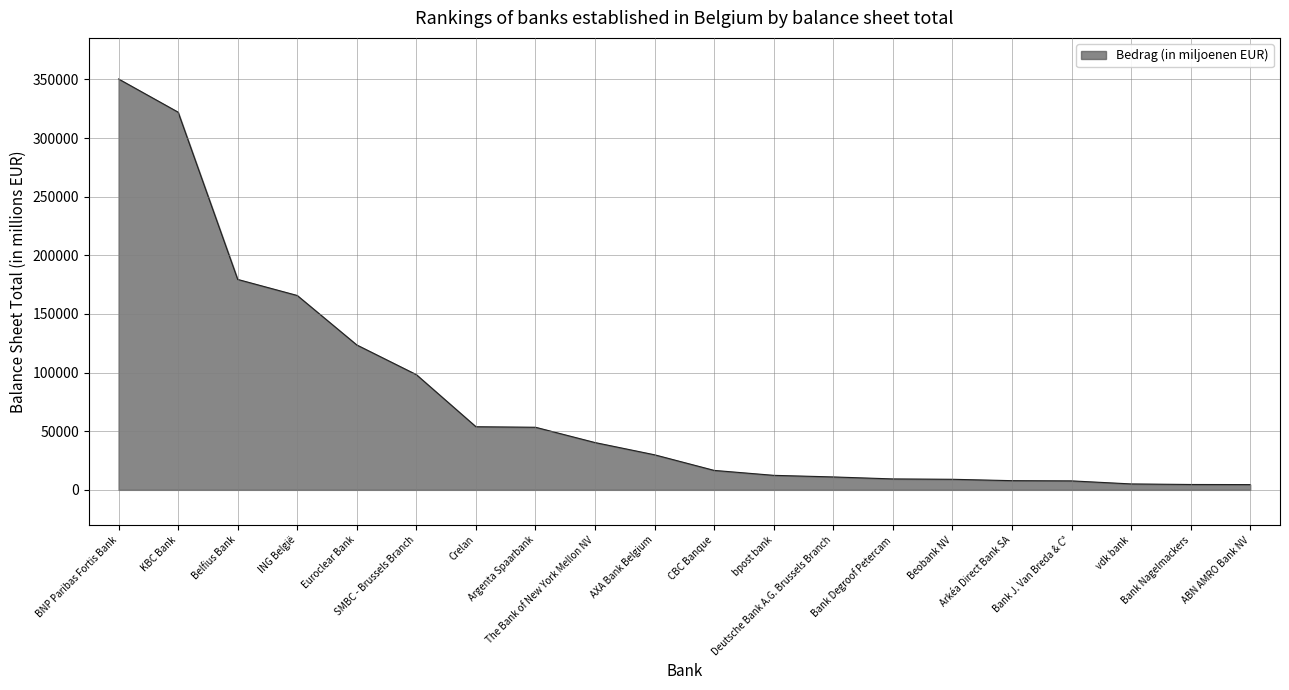

What is the difference between the maximum and minimum values?

345896.1